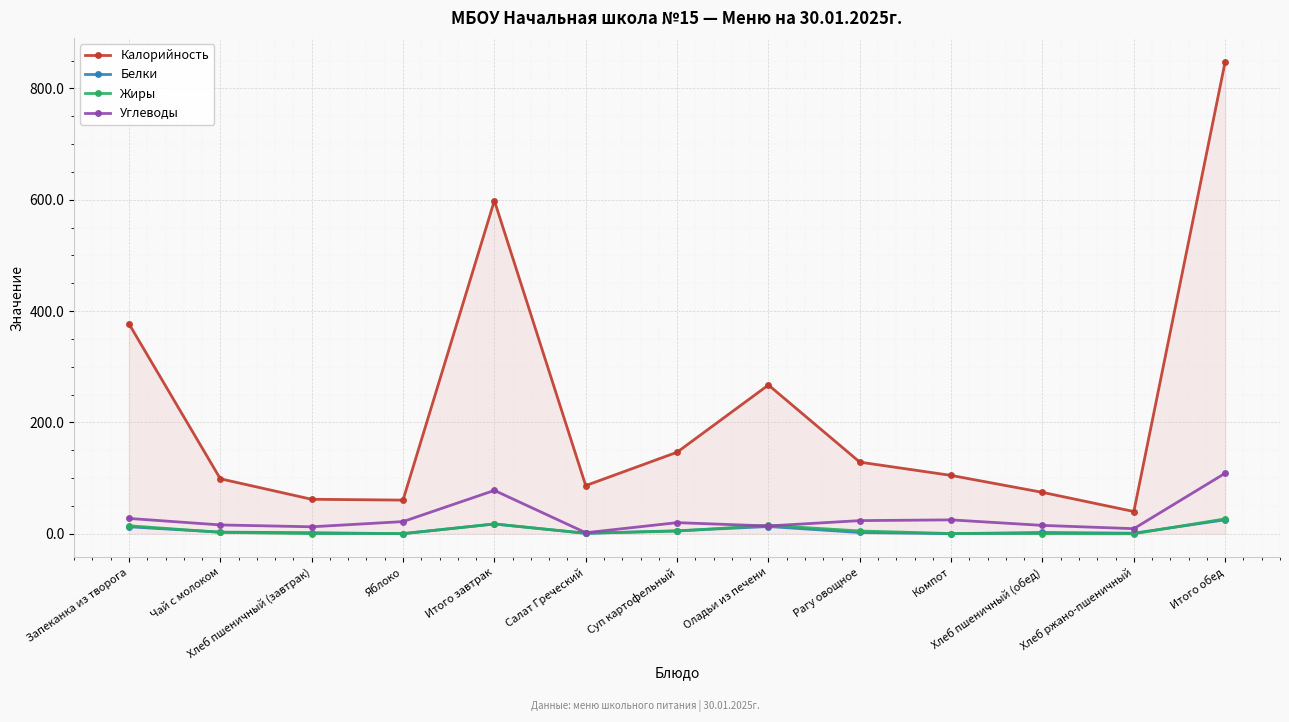

True or false: Калорийность and Белки intersect in this chart.

False